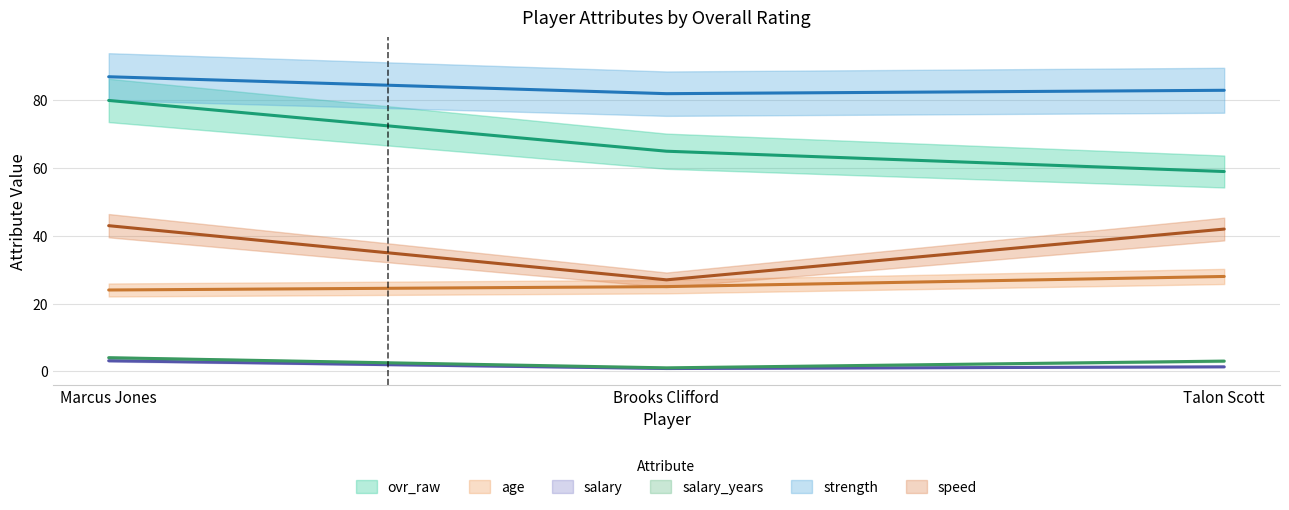

At which label does speed reach its minimum?

Brooks Clifford